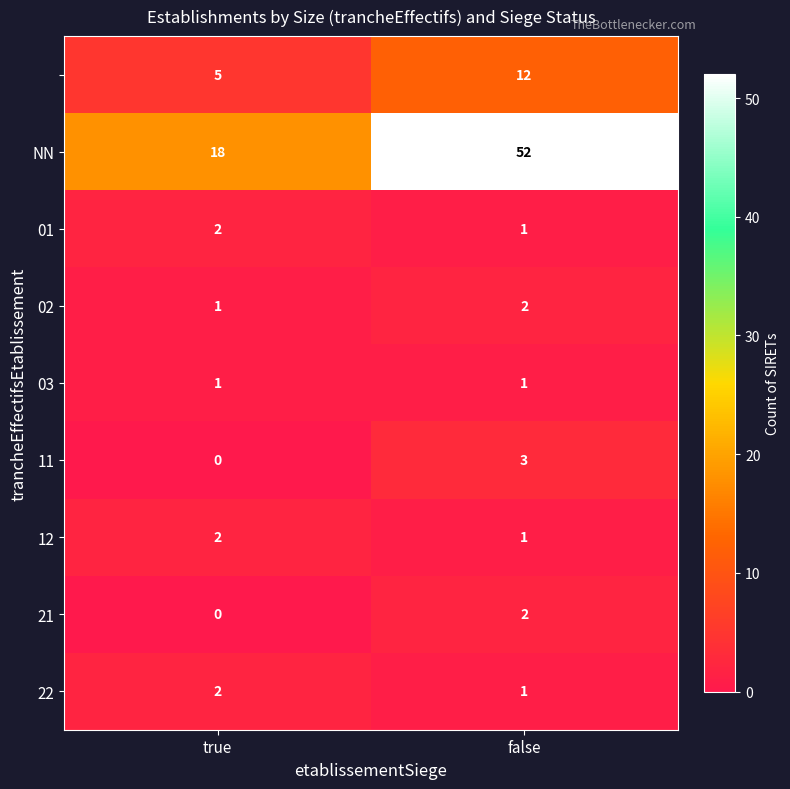

What is the spread (max minus min) of values at true?

18